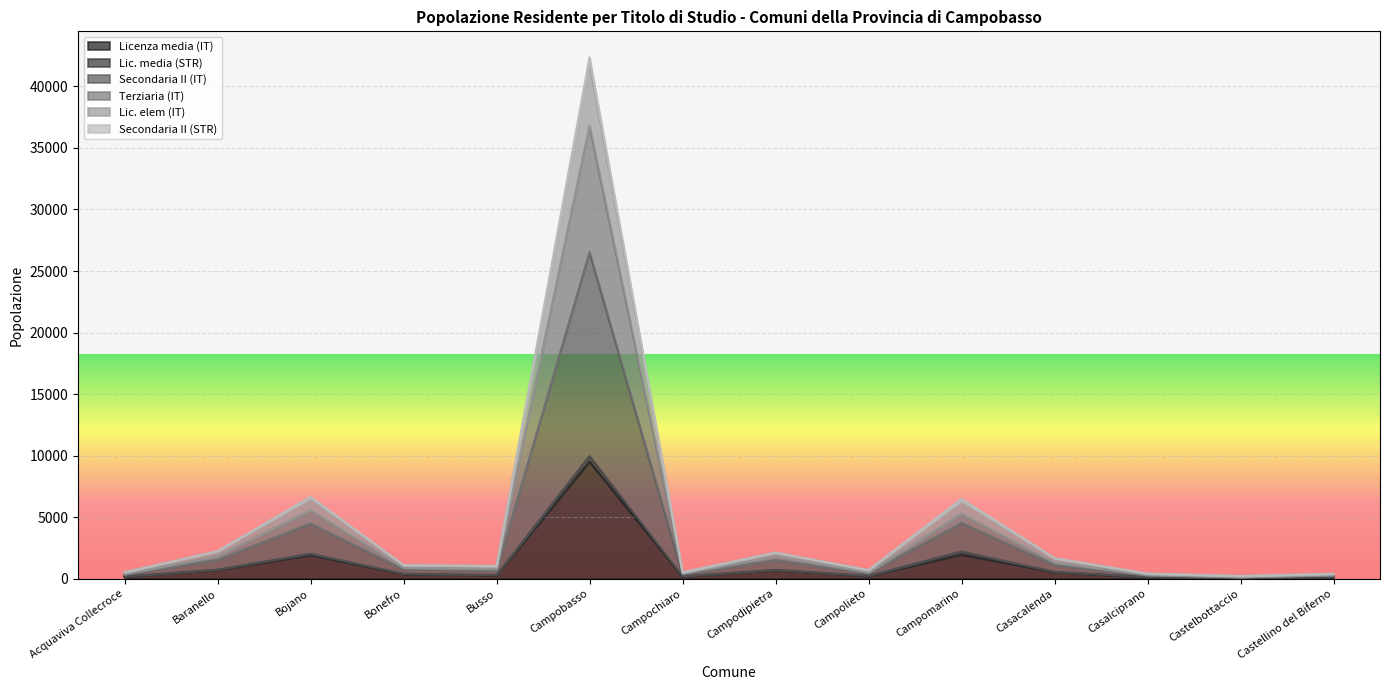

True or false: Licenza media (IT) has a value of 1151 at Baranello.

False